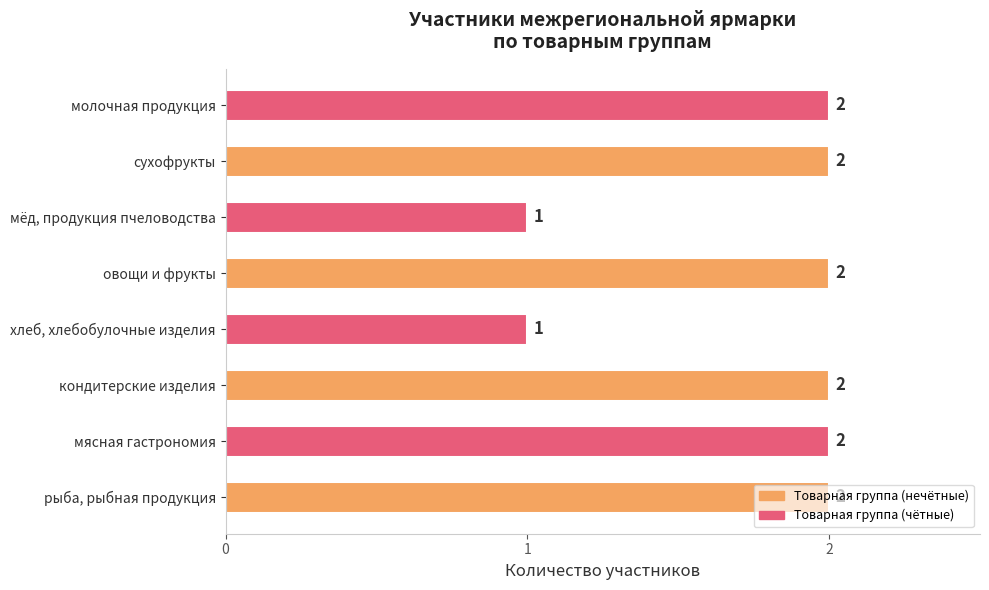

How many bars are there in total?

8